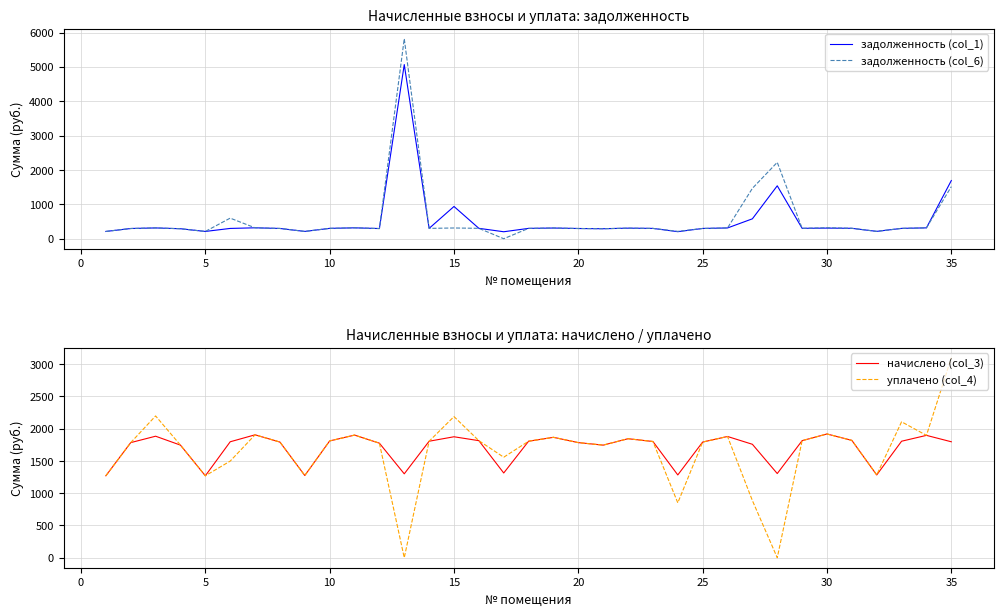

What is the minimum value for начислено (col_3)?

1270.1